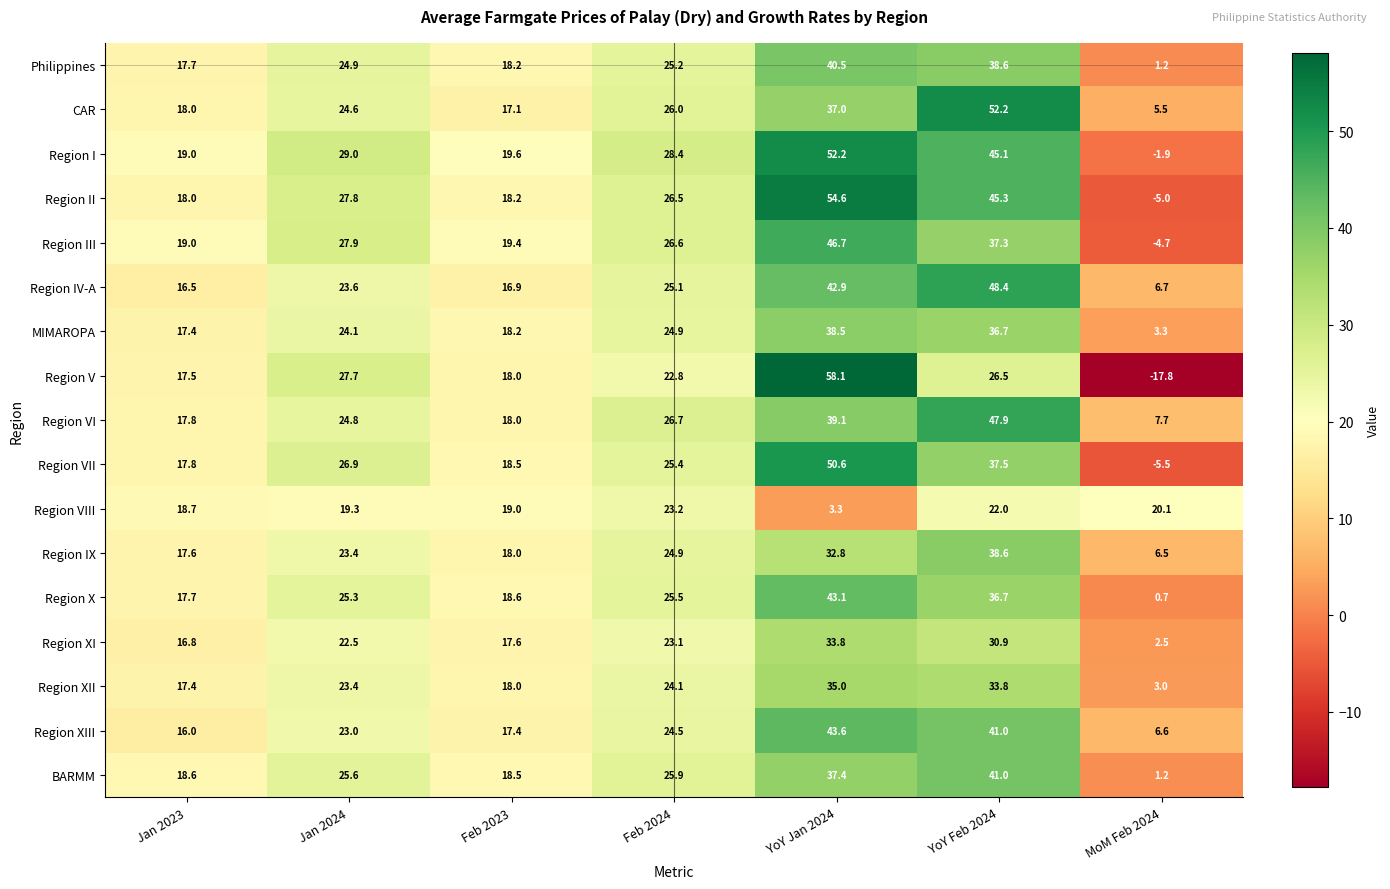

What is the maximum value for Region XII?

35.0